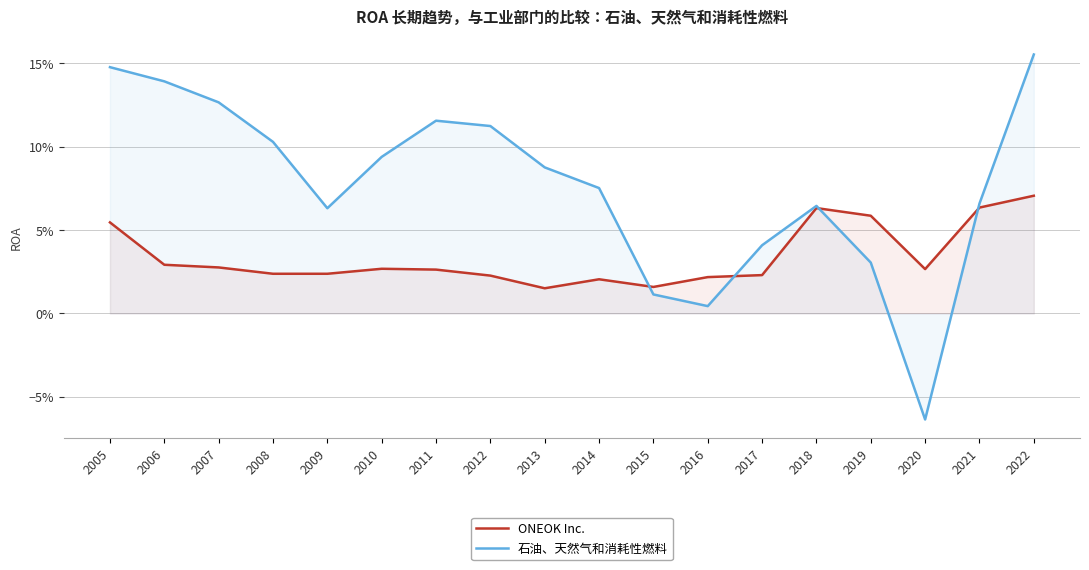

Is it true that ONEOK Inc. equals 0.0 at 2014?

False